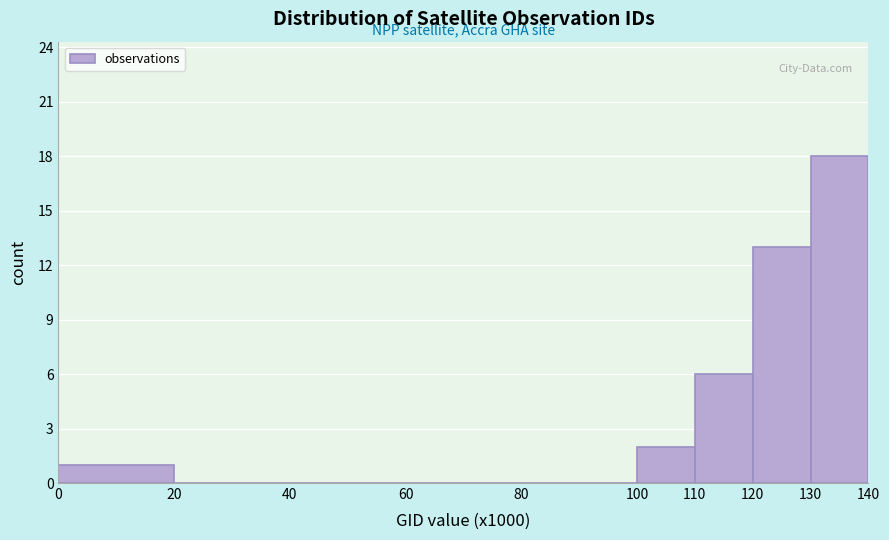

Which range on the x-axis has the tallest bar?

130 to 140